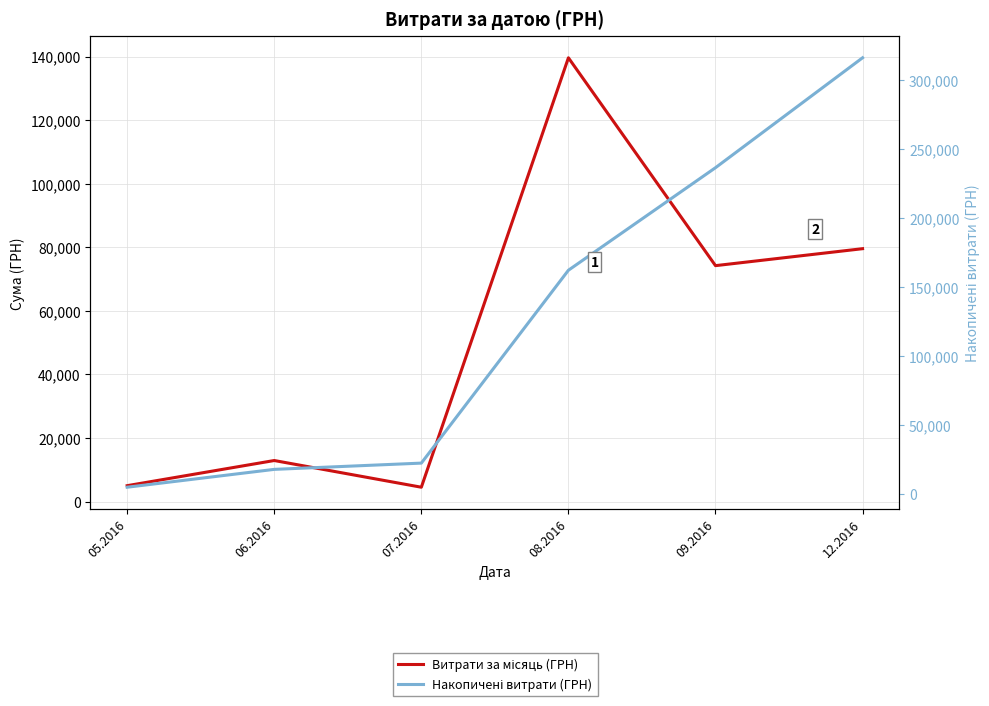

True or false: Витрати за місяць (ГРН) and Накопичені витрати (ГРН) intersect in this chart.

False